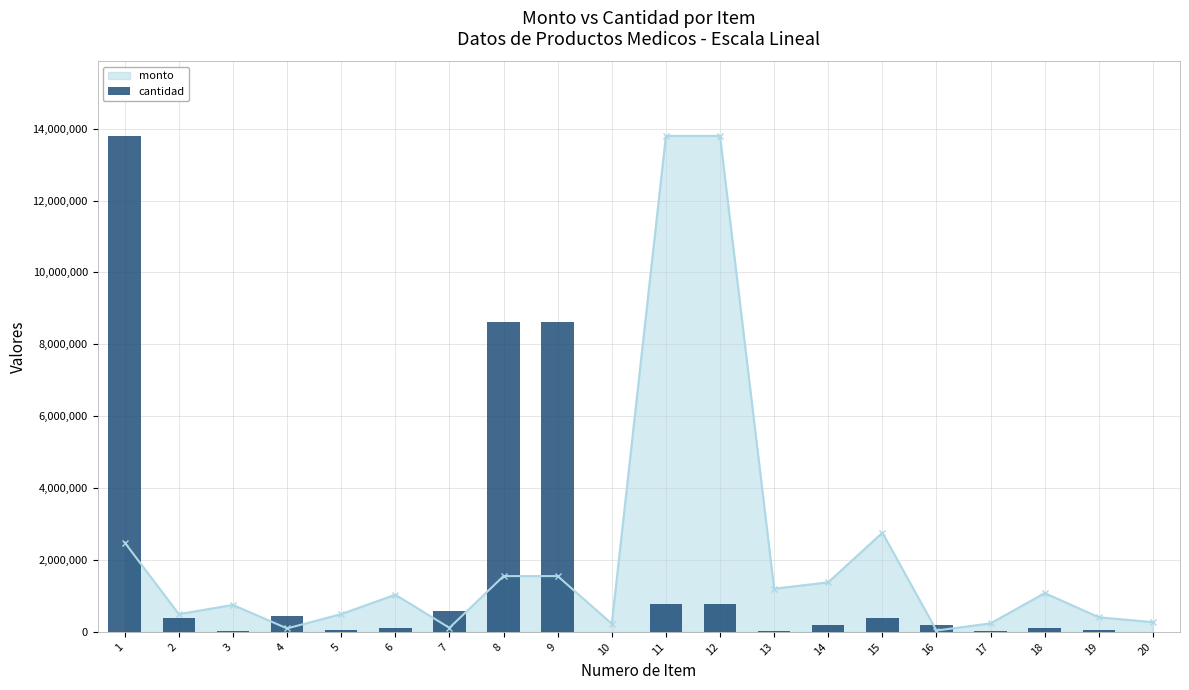

Where does the data first go above 191480?

1